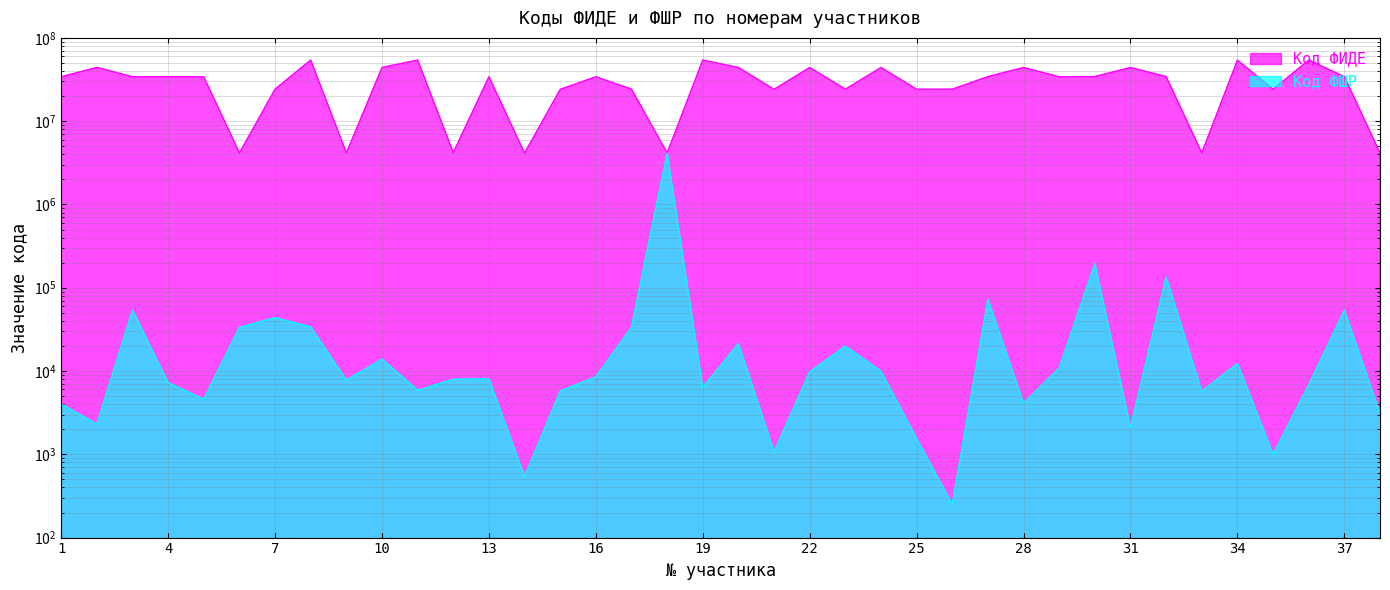

How many interior local peaks does the Код ФШР series have?

12